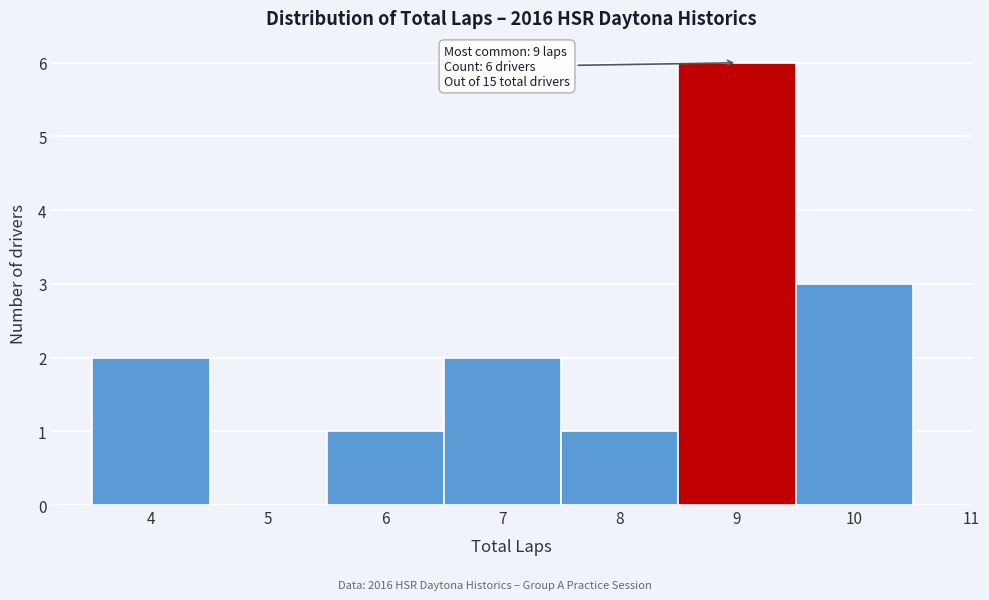

Which range on the x-axis has the tallest bar?

8.5 to 9.5